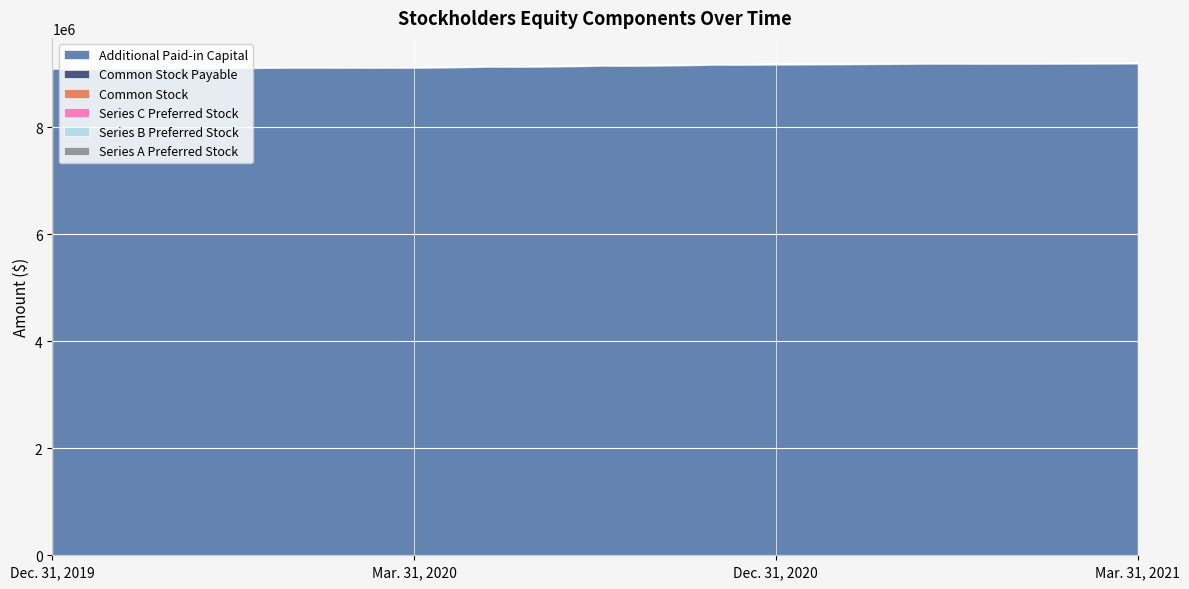

What is the lowest value of the Additional Paid-in Capital series?

9093439